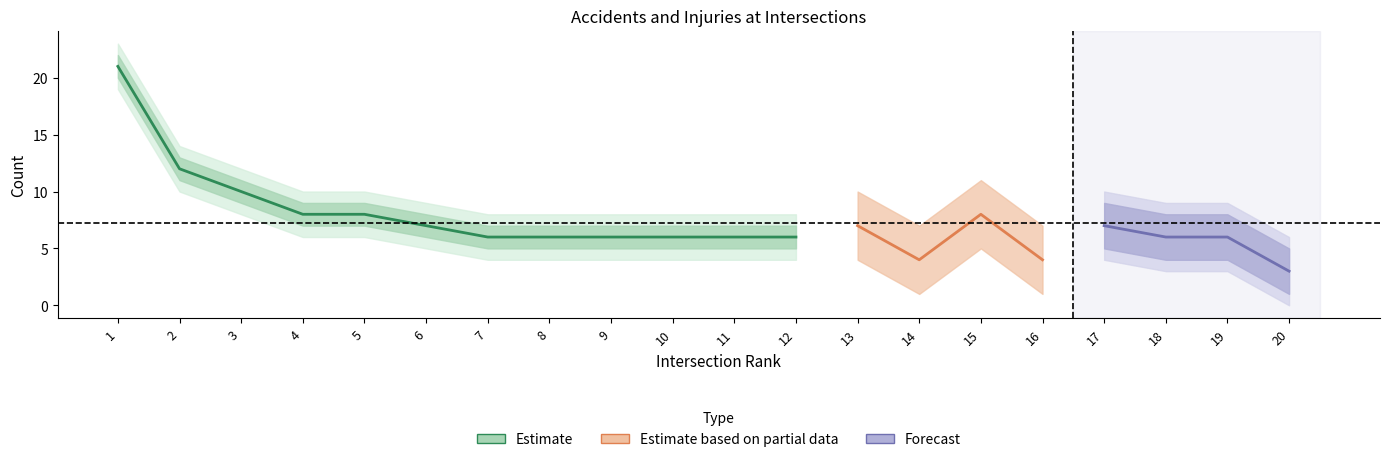

Which label corresponds to the largest value in the chart?

1